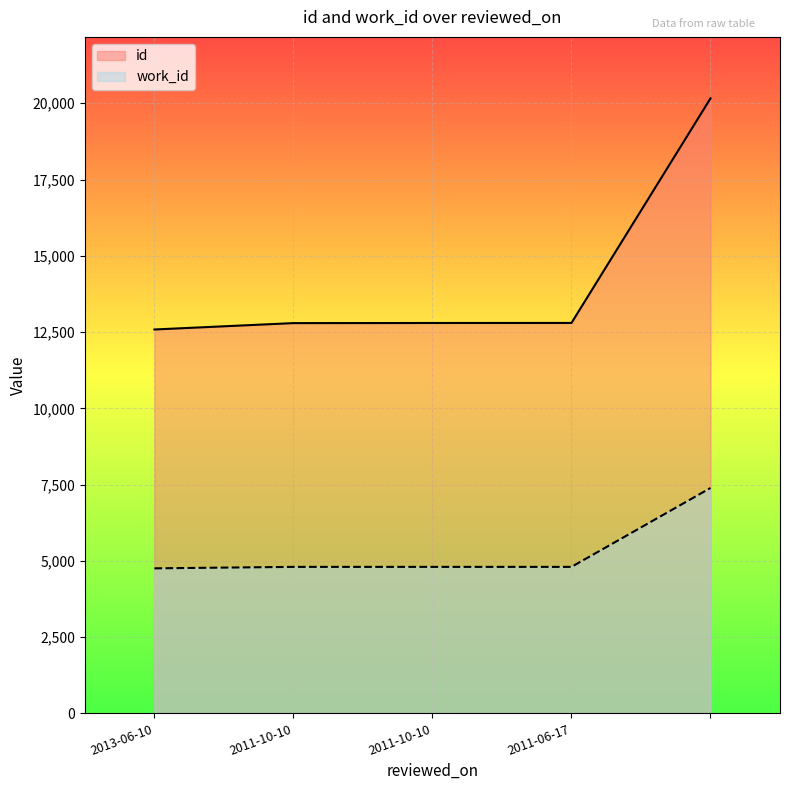

Is it true that id equals 12793 at 2011-10-10?

True